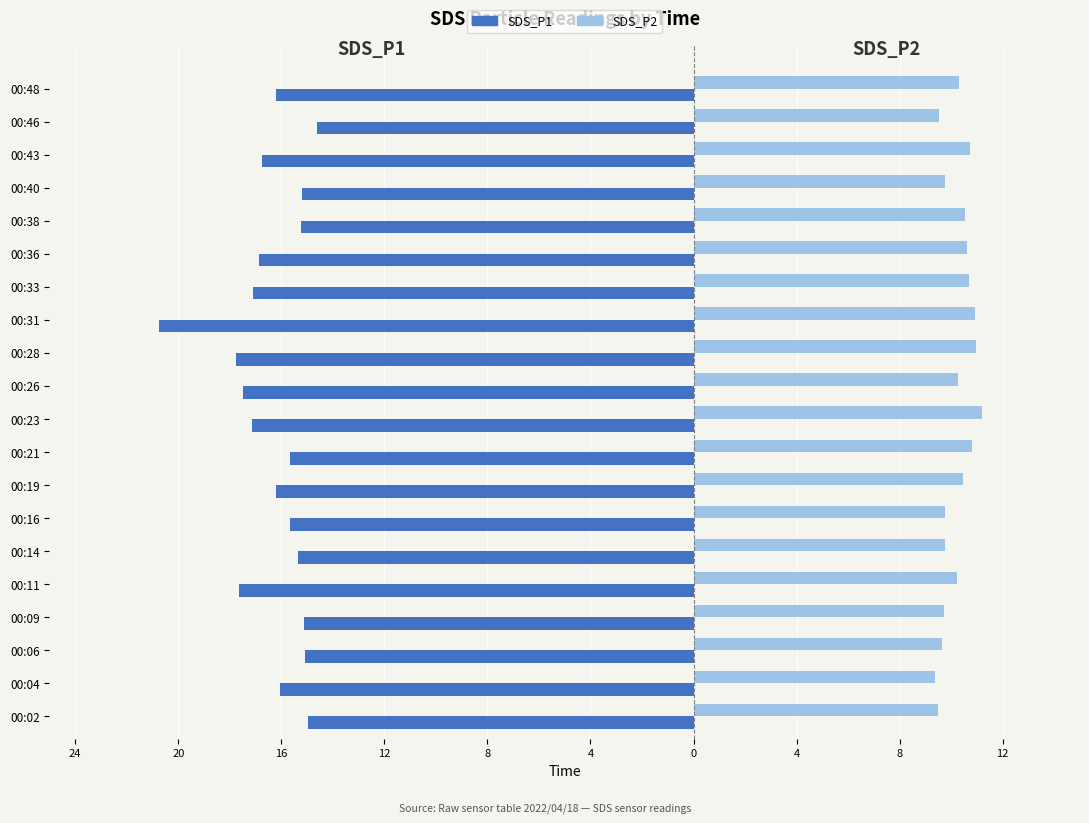

What are all the series names shown in the legend?

SDS_P1, SDS_P2